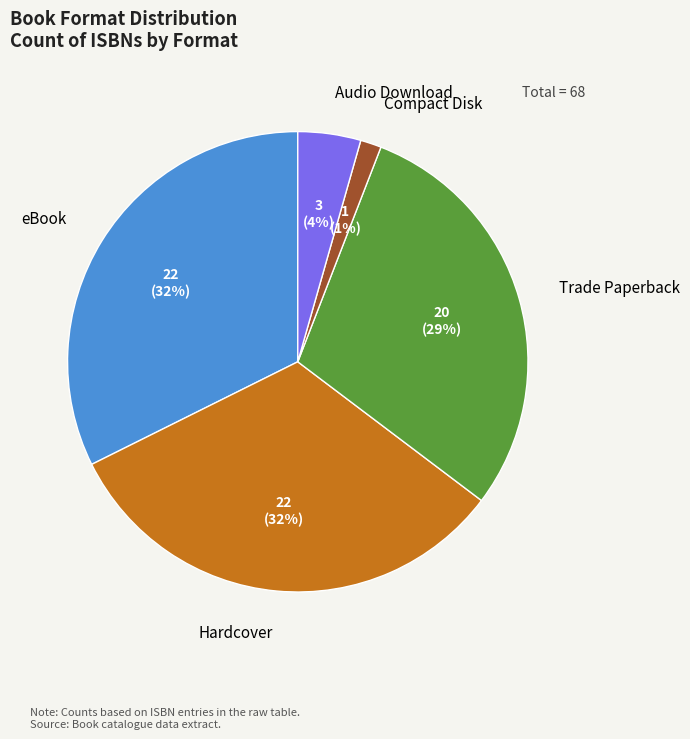

Between eBook and Trade Paperback, which is larger?

eBook